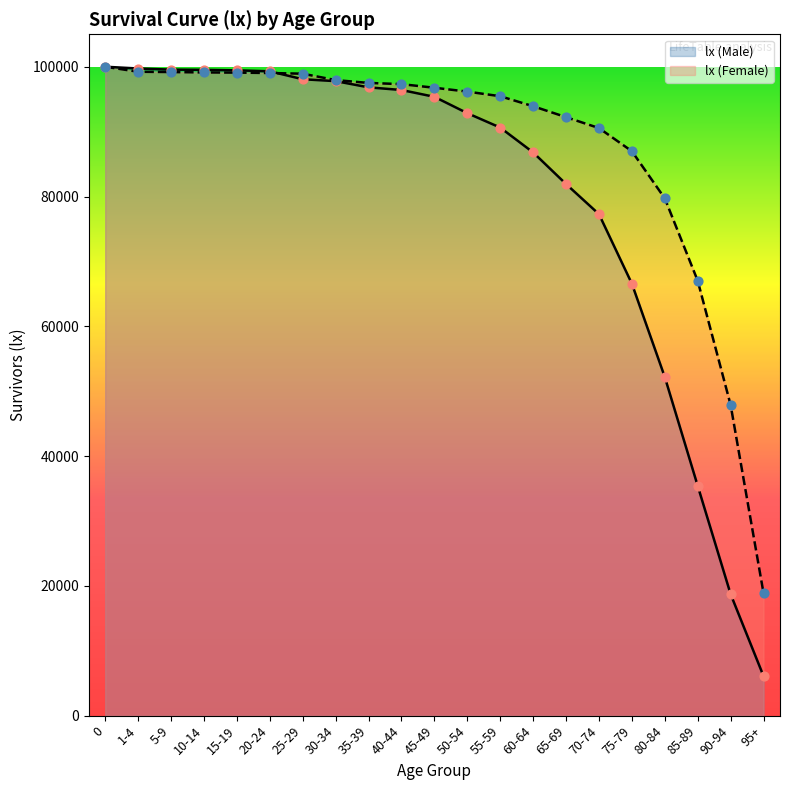

Which series contains the lowest Y value?

lx (Male)